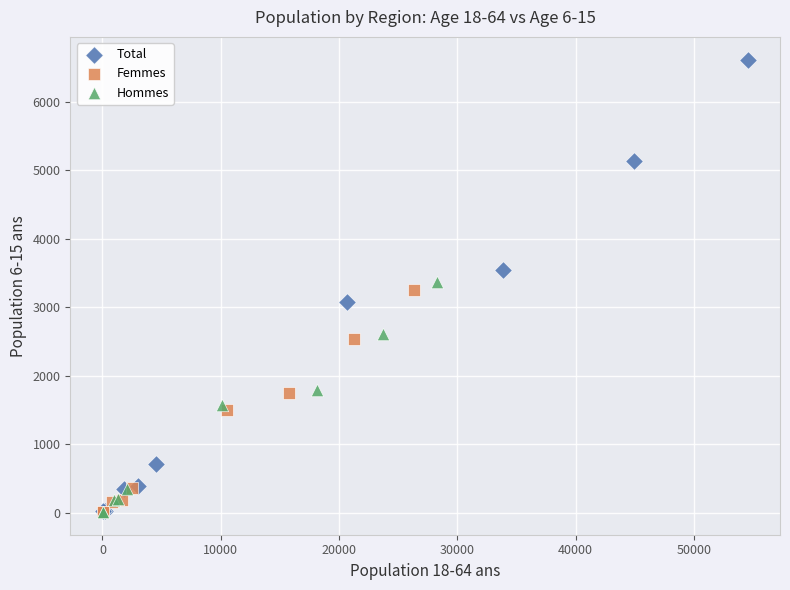

Which series has the widest spread of Y values?

Total